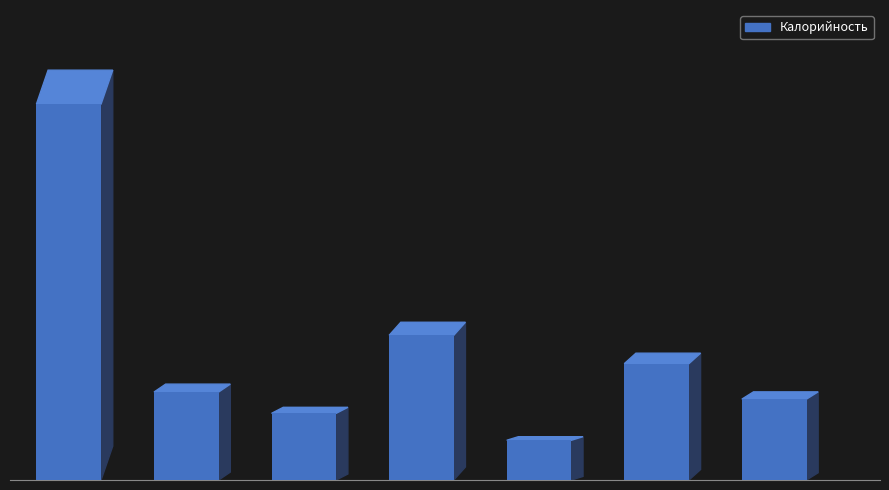

What is the value of the 5th bar from the left?

28